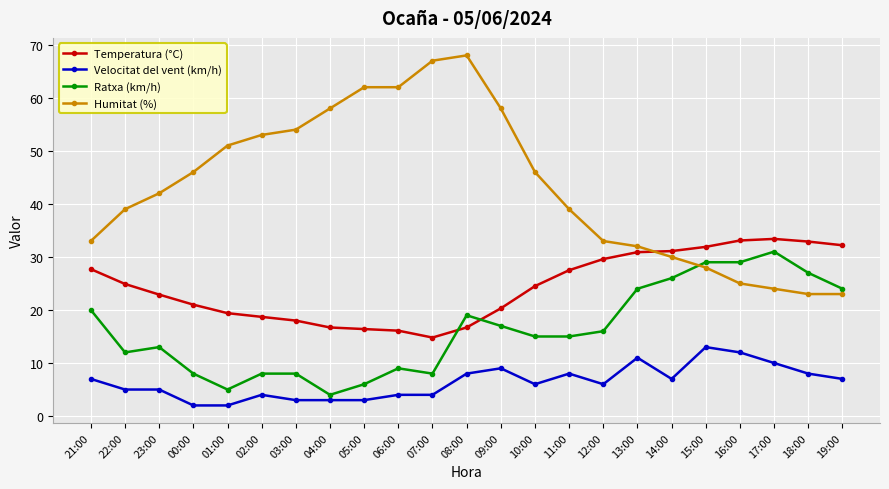

List the series in order of their overall mean, lowest first.

Velocitat del vent (km/h), Ratxa (km/h), Temperatura (°C), Humitat (%)